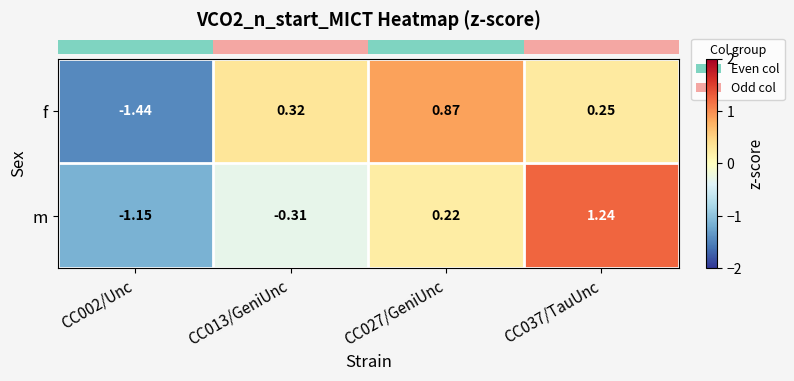

What is the total value across all series at CC027/GeniUnc?

1.1